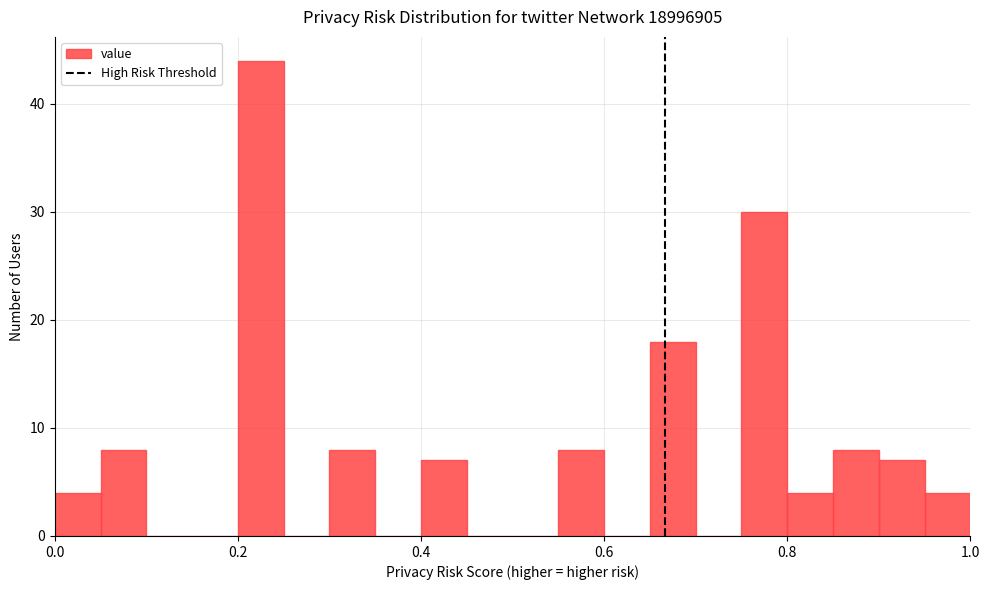

Read against the x-axis, roughly where is the centre of the tallest bar?

0.22